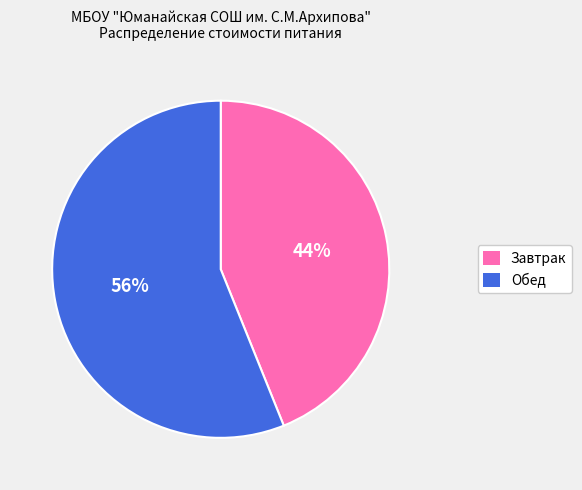

Which category has the smallest portion of the pie?

Завтрак